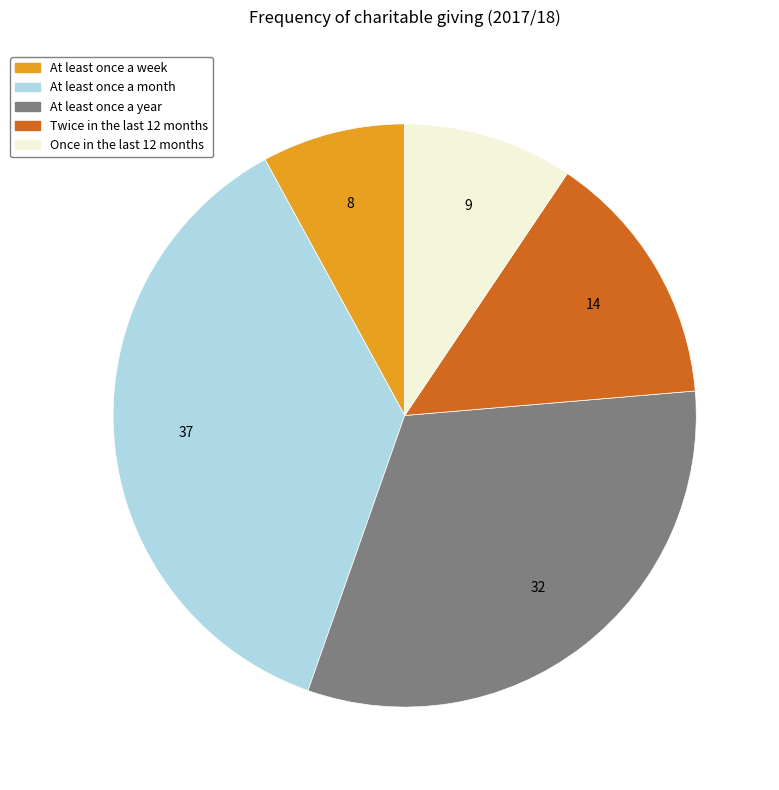

Which slice is the smallest?

At least once a week